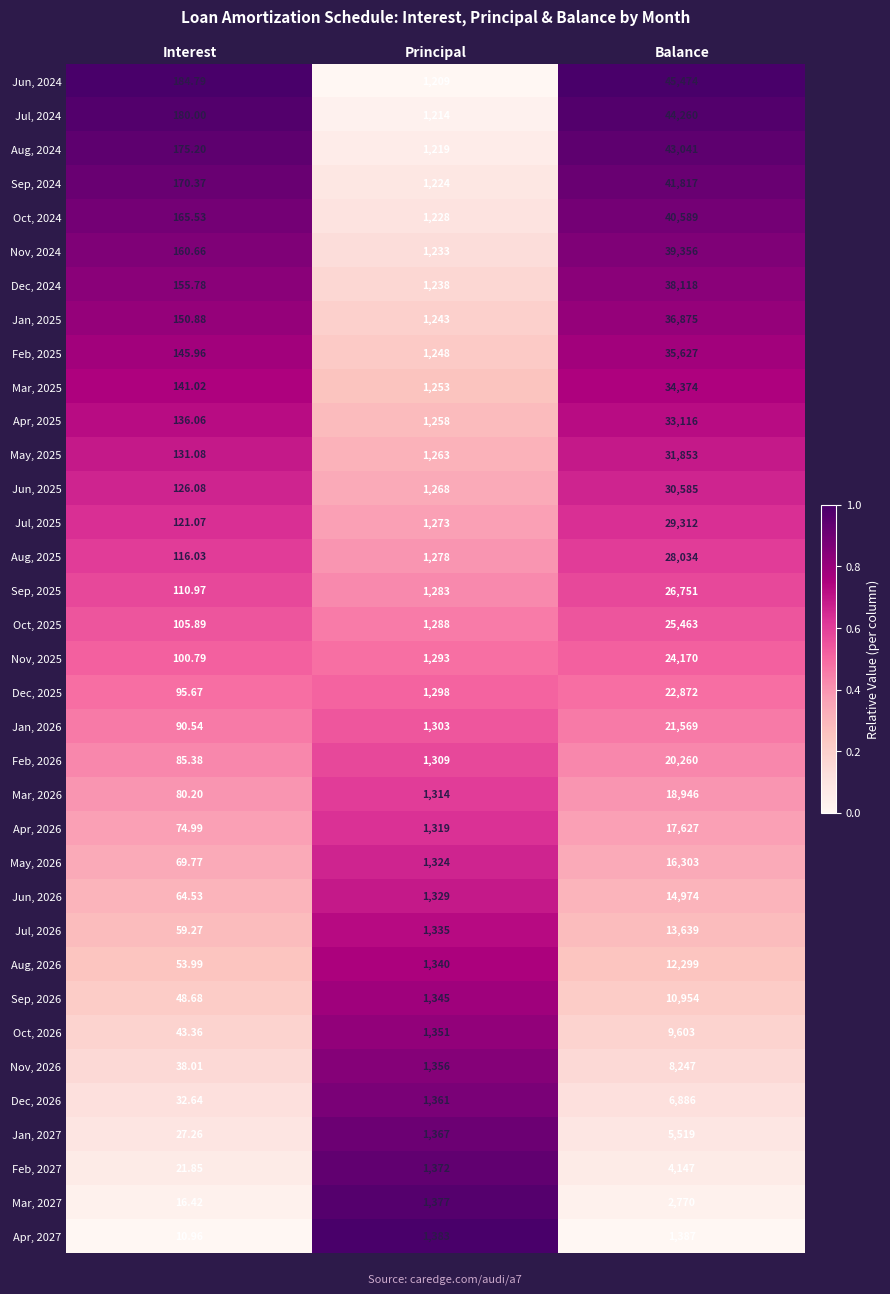

At which category does the chart reach its peak across all series?

Balance